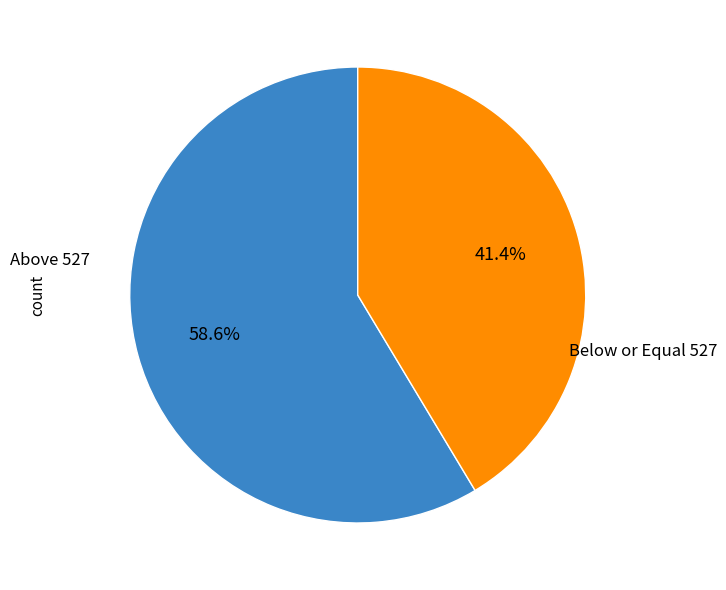

Does any single category account for the majority?

Yes